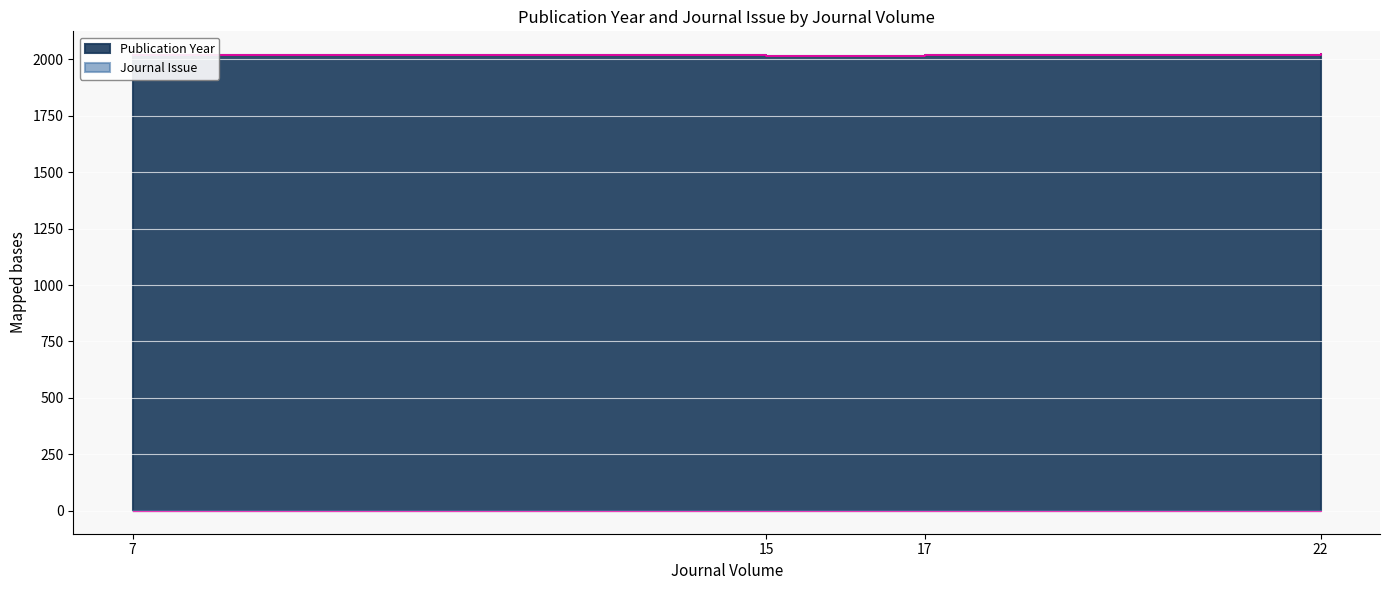

The Journal Issue series shows 1 at 22. True or false?

False